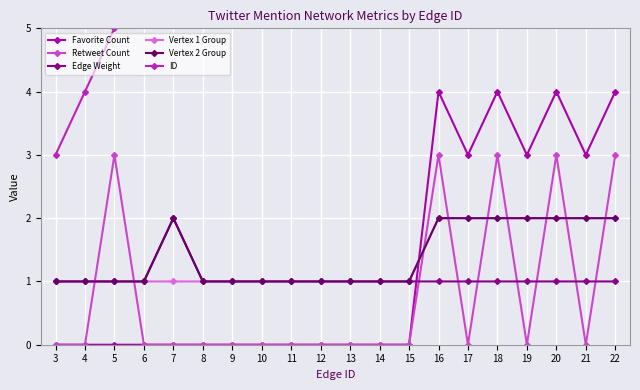

What is the spread (max minus min) of values at 12?

12